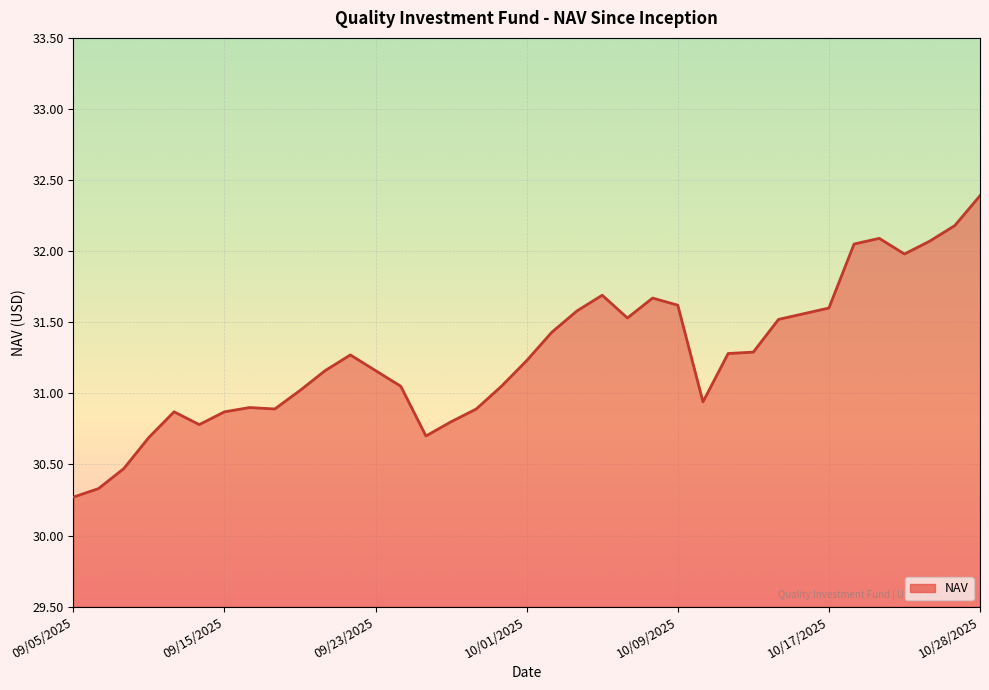

How many series are shown in this chart?

1